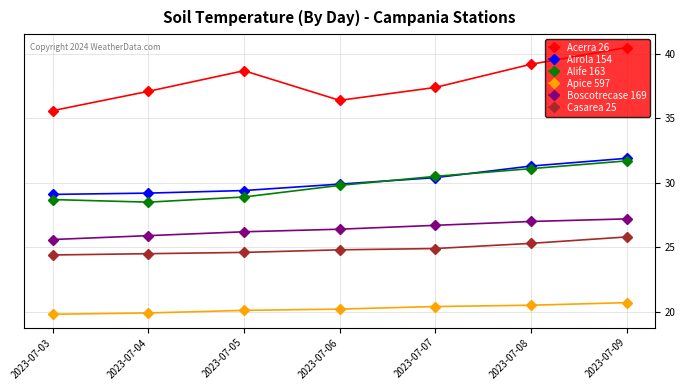

What is the average value of the Boscotrecase 169 series?

26.4